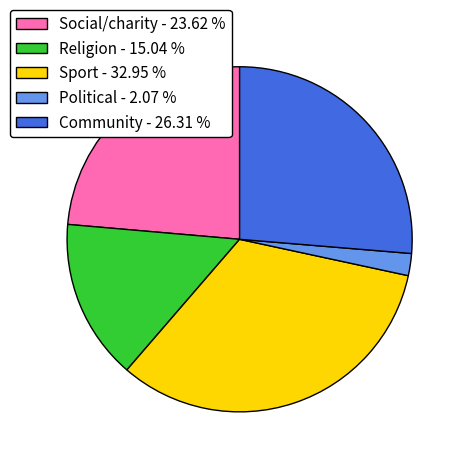

True or false: Social/charity accounts for 24% of the total.

True